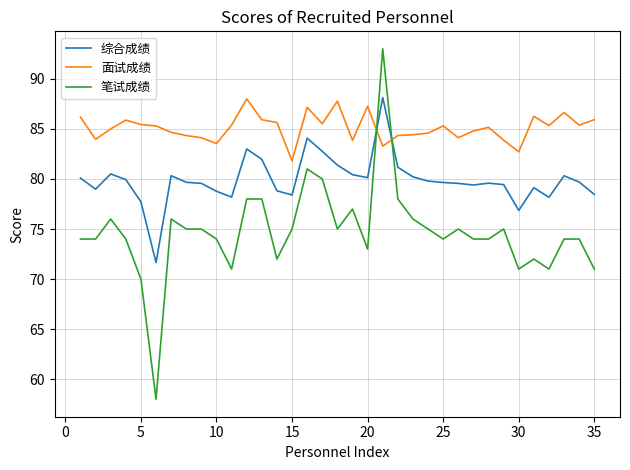

Which series has the largest range (max minus min)?

笔试成绩